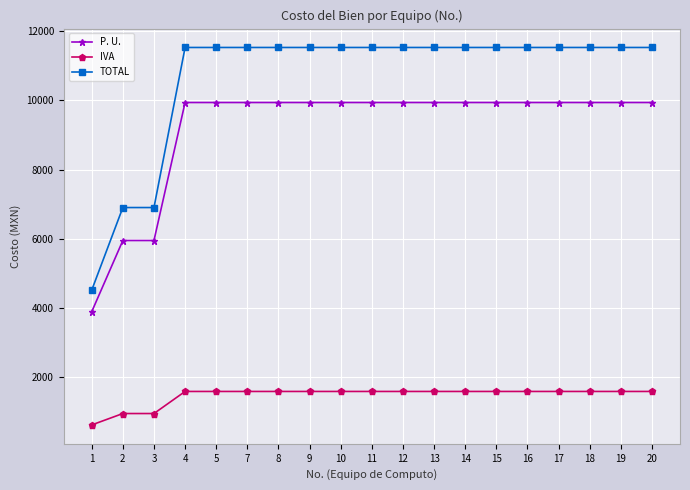

Which series has the widest spread of values?

TOTAL